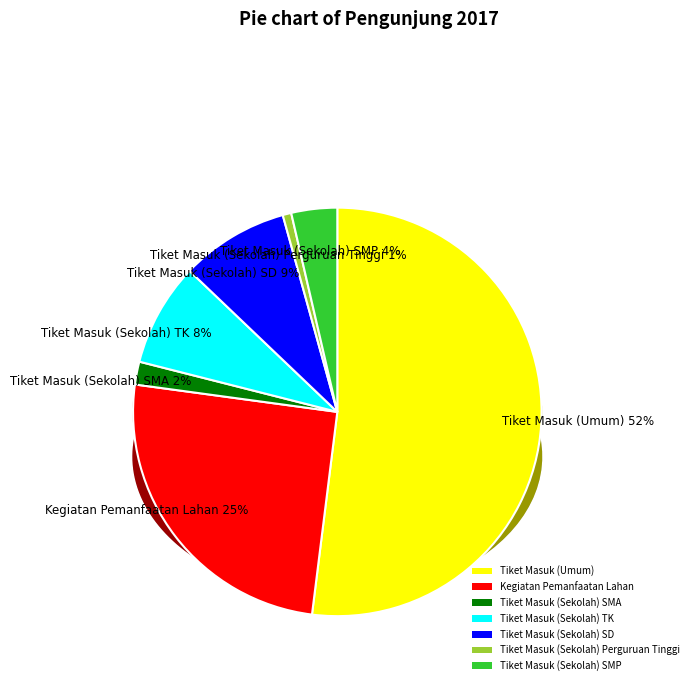

Which has a higher value, Kegiatan Pemanfaatan Lahan or Tiket Masuk (Sekolah) Perguruan Tinggi?

Kegiatan Pemanfaatan Lahan